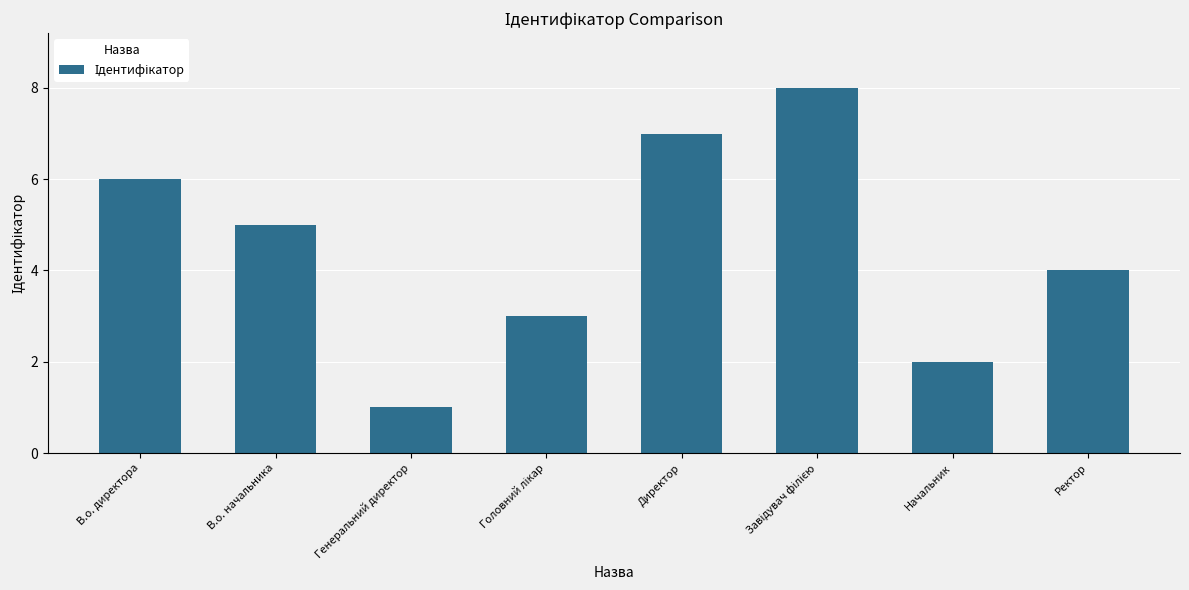

Which category has the lowest value across all series?

Генеральний директор